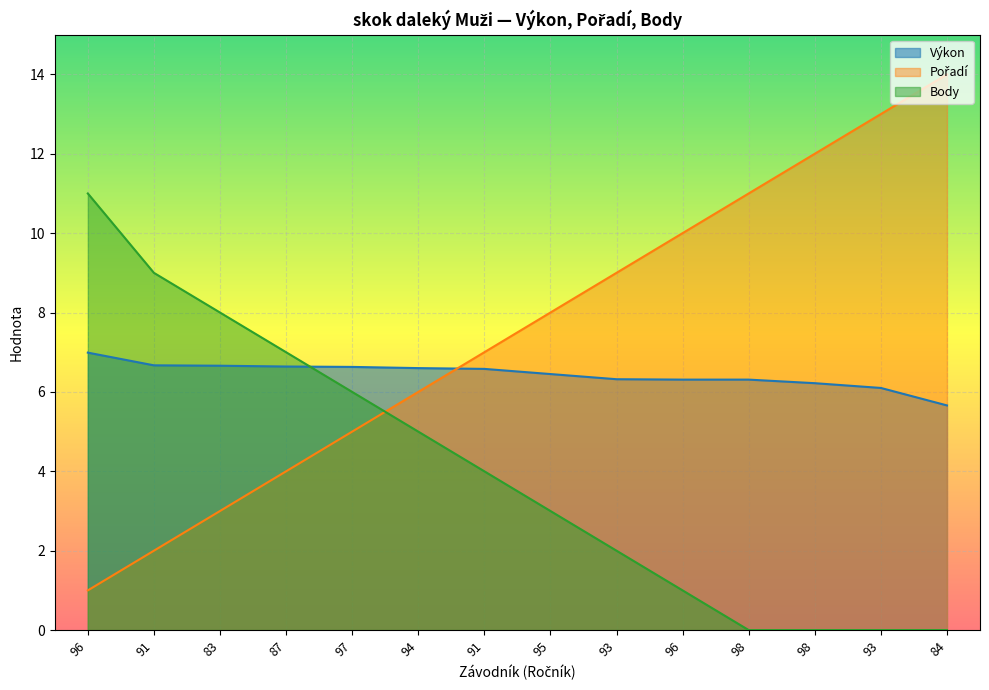

How many lines are shown in the chart?

3